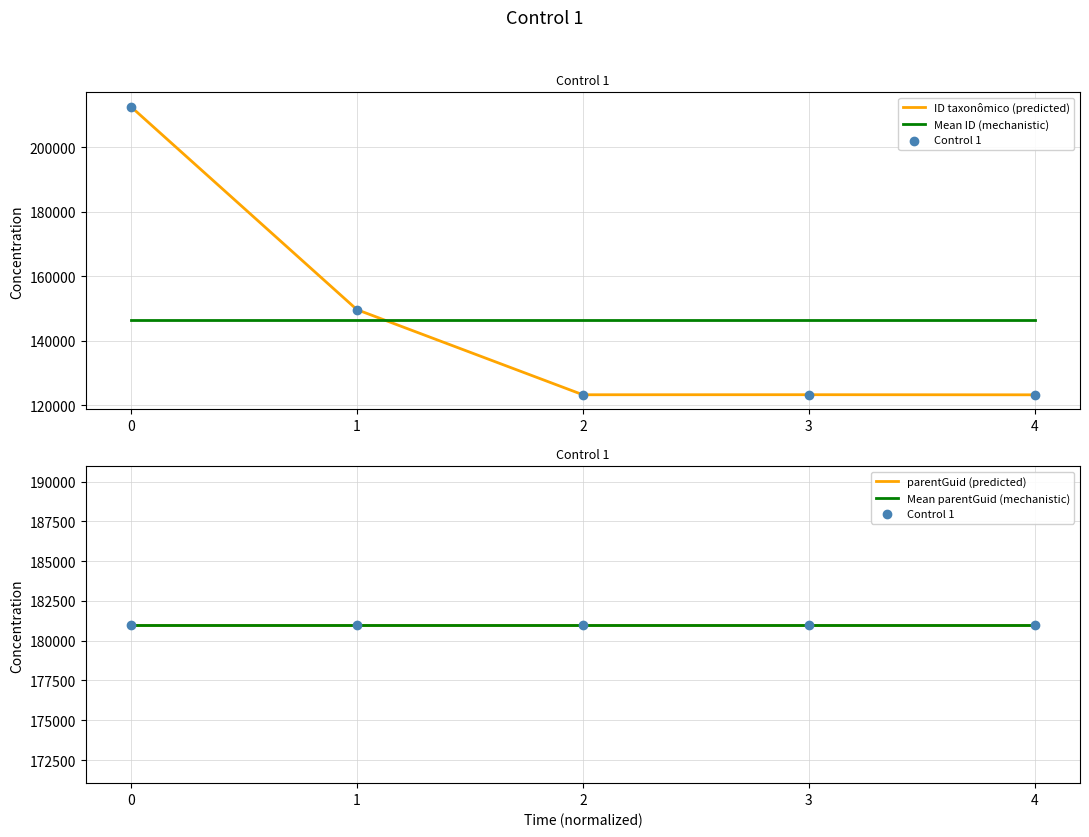

Which series has the largest total across all categories?

Control 1